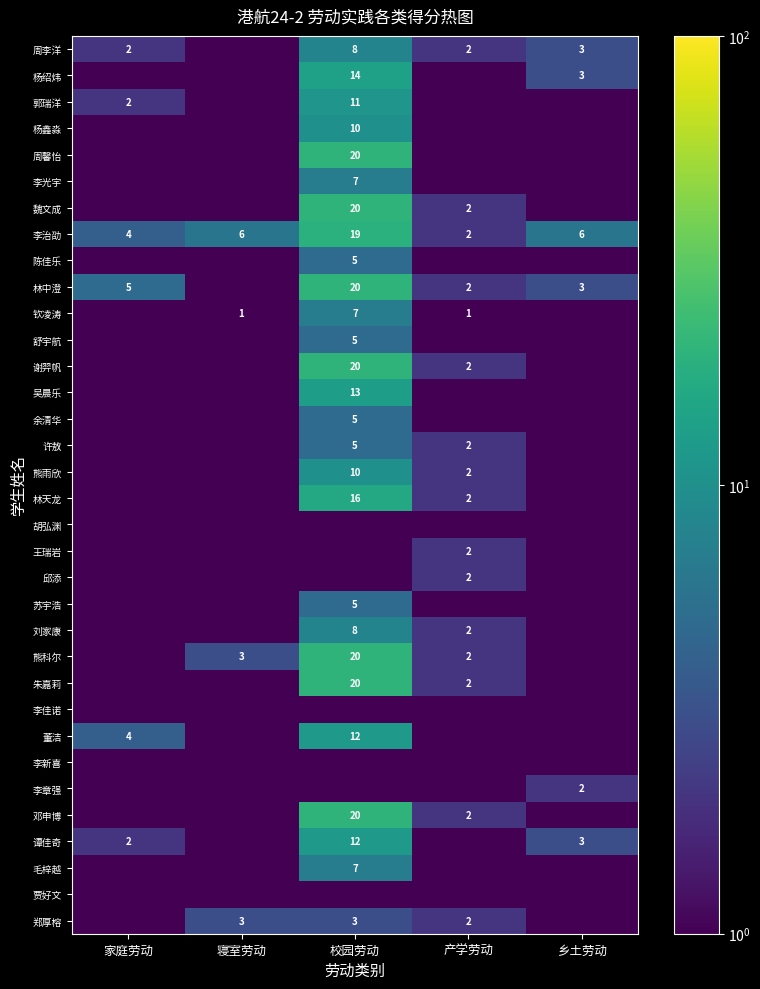

The value of 朱嘉莉 at 产学劳动 is 2.0. True or false?

True